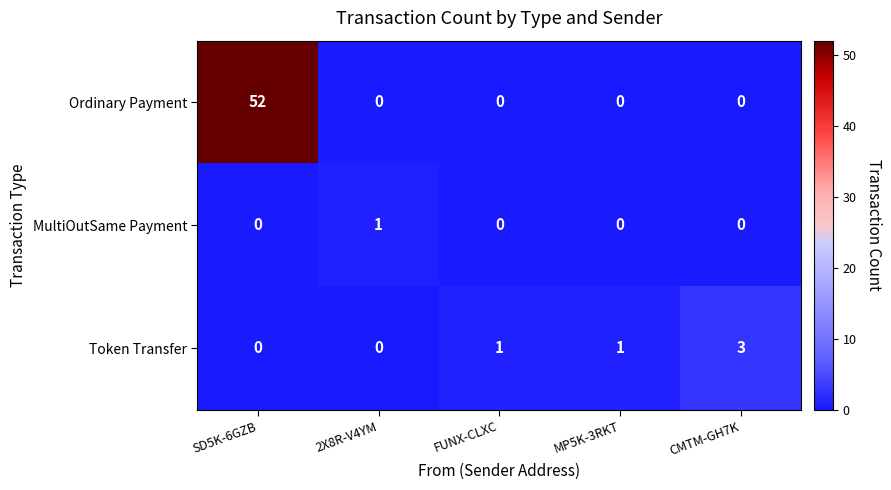

Reading left to right, transcribe all the data shown in this chart.

Ordinary Payment: SD5K-6GZB=52	2X8R-V4YM=0	FUNX-CLXC=0	MP5K-3RKT=0	CMTM-GH7K=0
MultiOutSame Payment: SD5K-6GZB=0	2X8R-V4YM=1	FUNX-CLXC=0	MP5K-3RKT=0	CMTM-GH7K=0
Token Transfer: SD5K-6GZB=0	2X8R-V4YM=0	FUNX-CLXC=1	MP5K-3RKT=1	CMTM-GH7K=3